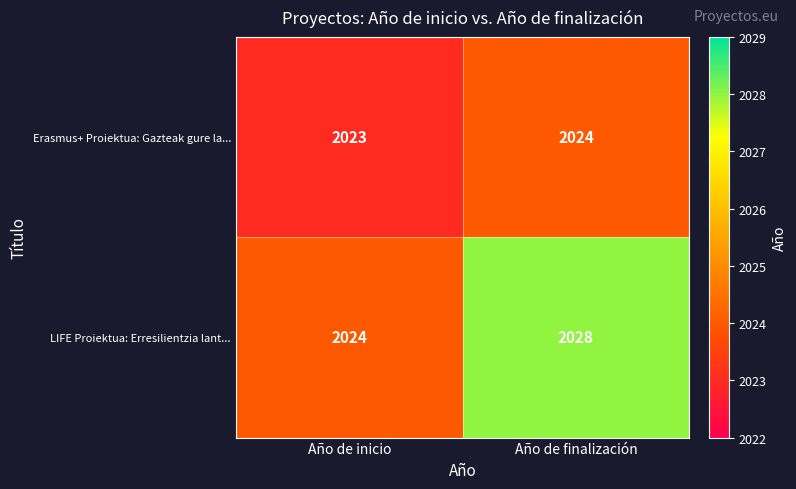

The value of LIFE Proiektua: Erresilientzia lant... at Año de finalización is 3417. True or false?

False